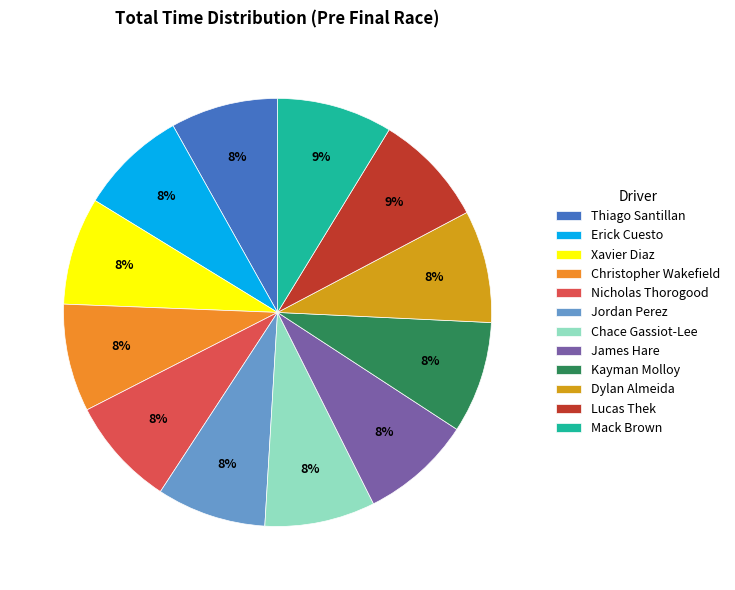

What is the change in value from Christopher Wakefield to Lucas Thek?

+15.4